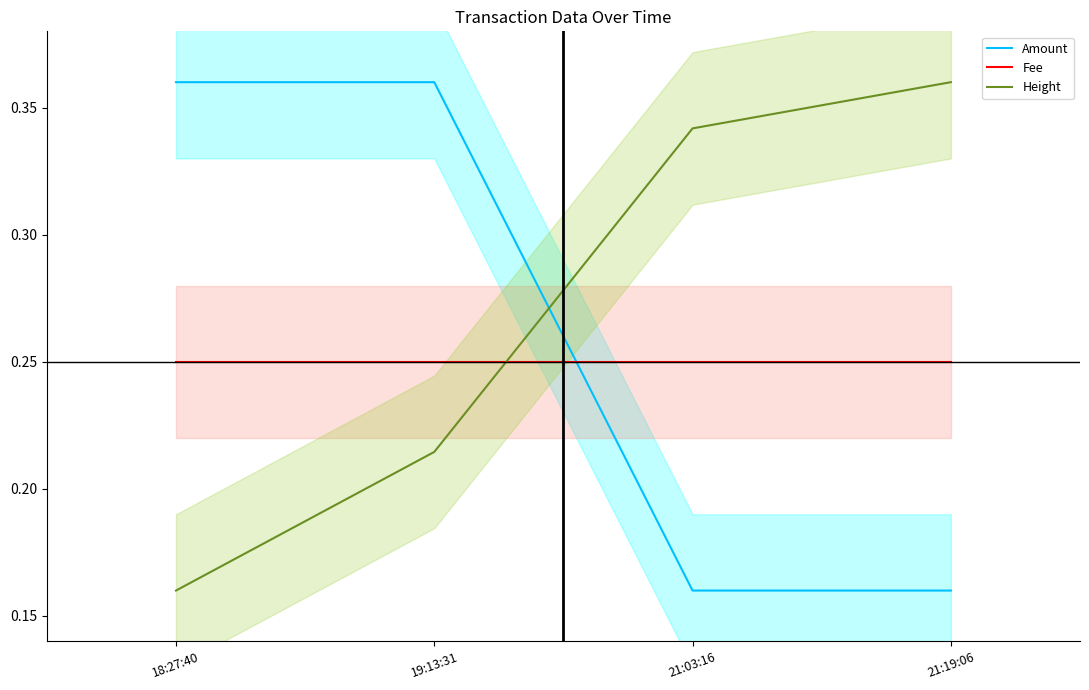

Does the chart have visible grid lines?

No